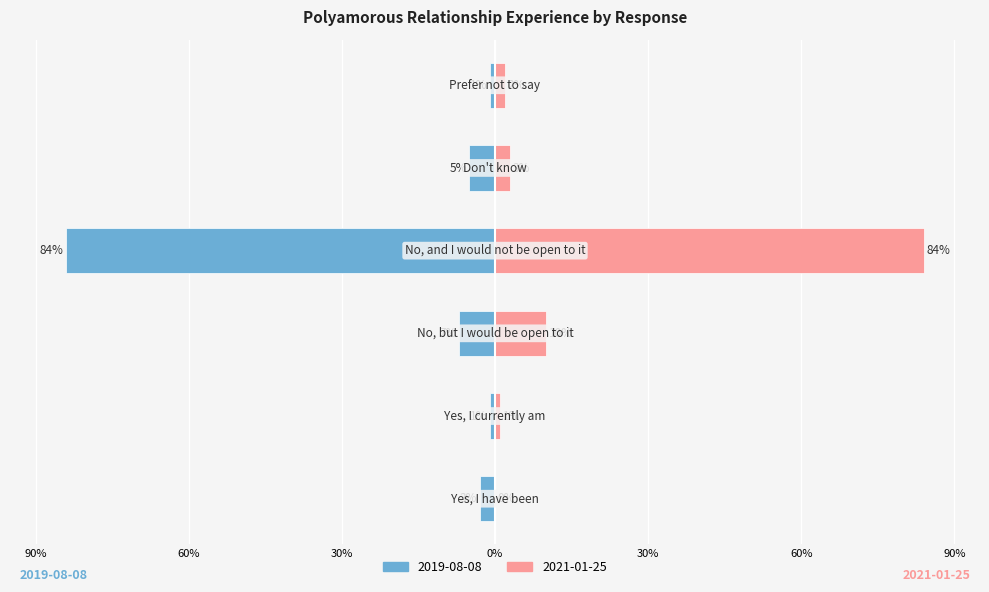

Which category has the highest value in the 2021-01-25 series?

No, and I would not be open to it